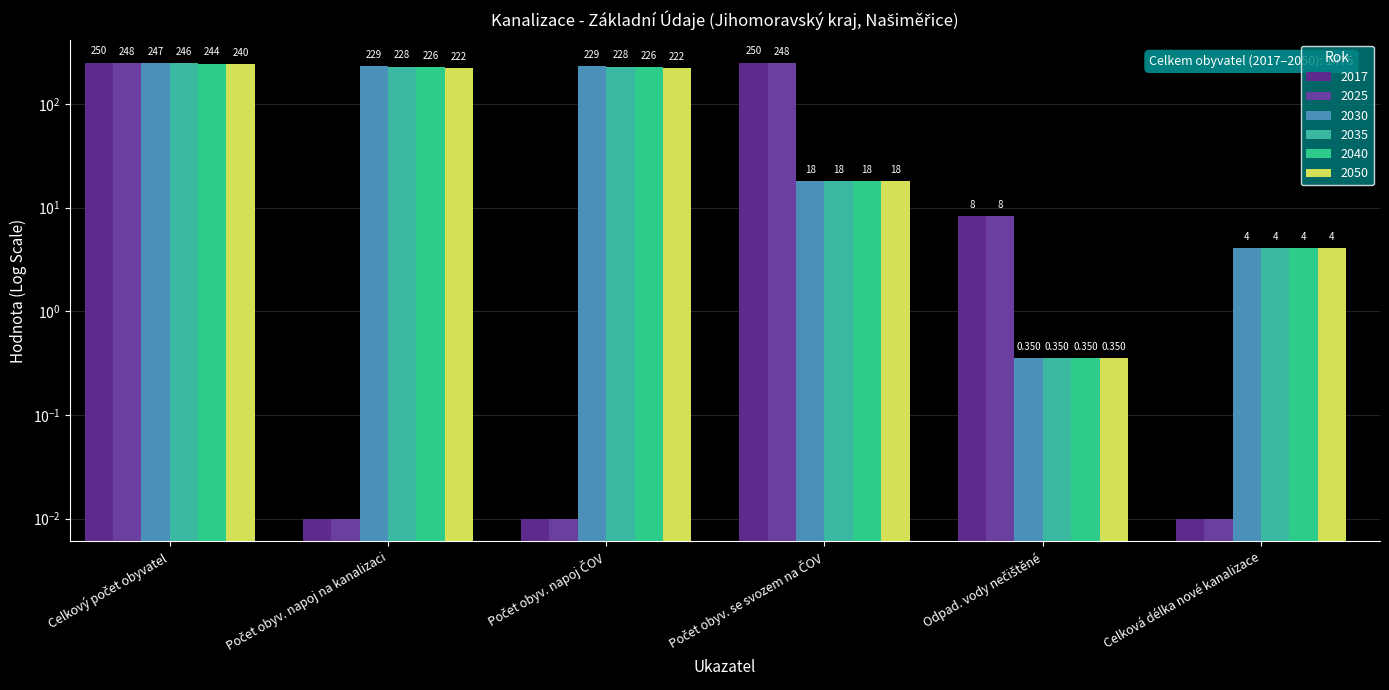

Which series has the widest spread of values?

2017